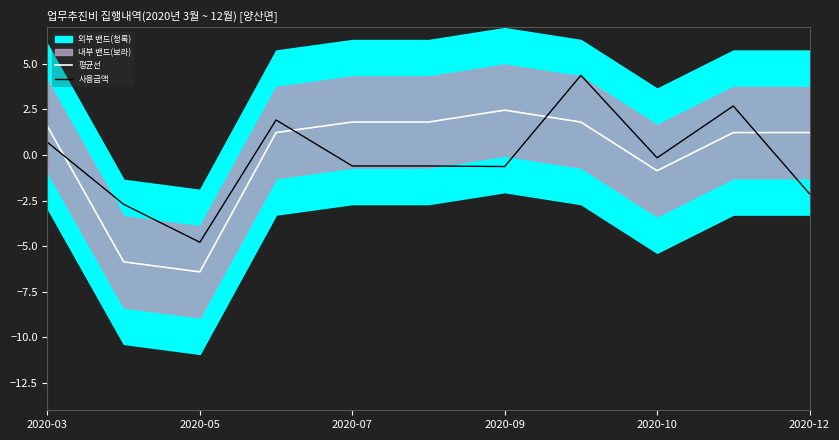

The value of 사용금액 at 2020-07 is -0.6. True or false?

True